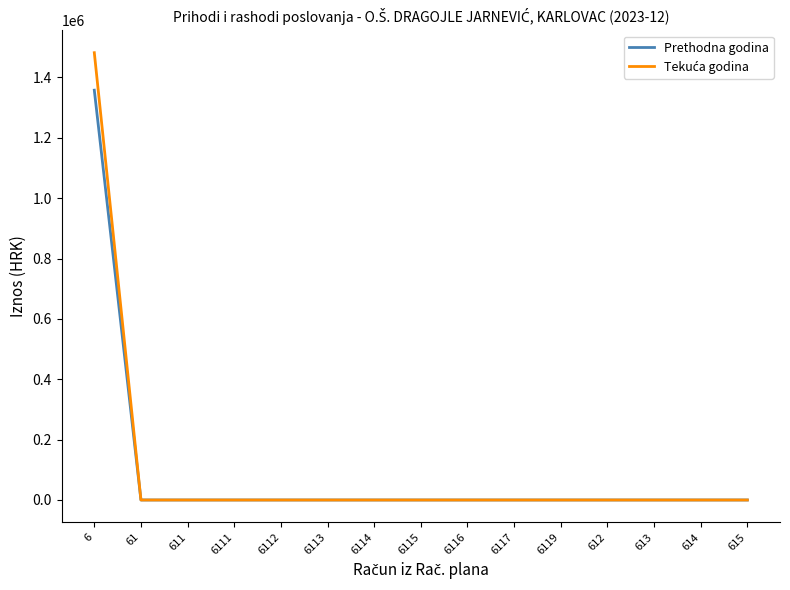

What is the greatest value displayed?

1481926.0